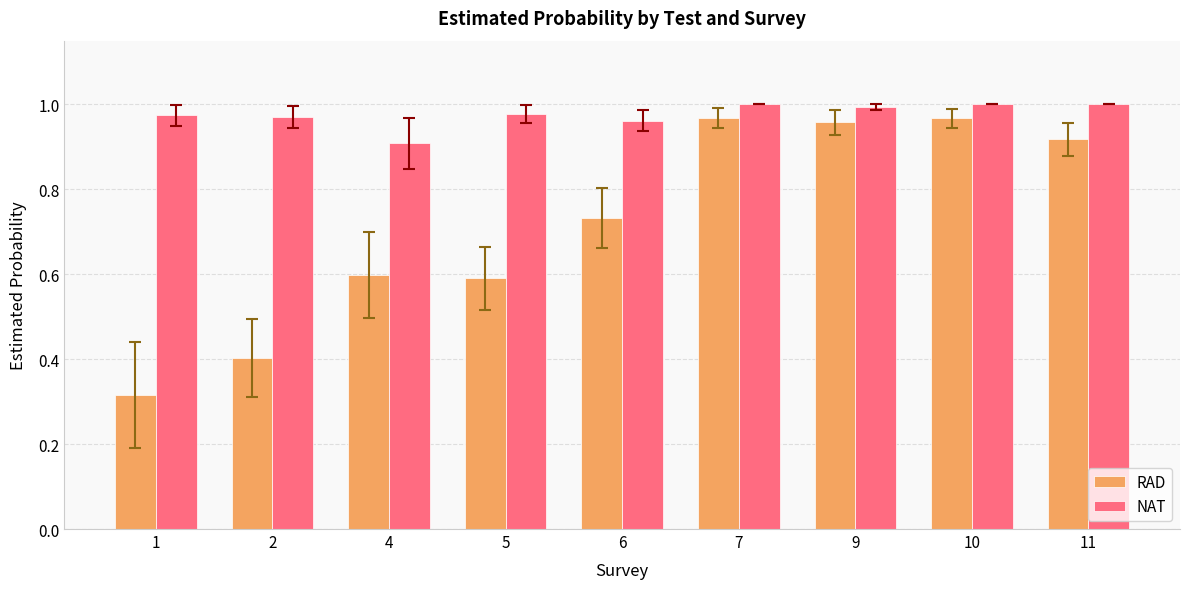

Which series has the largest total across all categories?

NAT